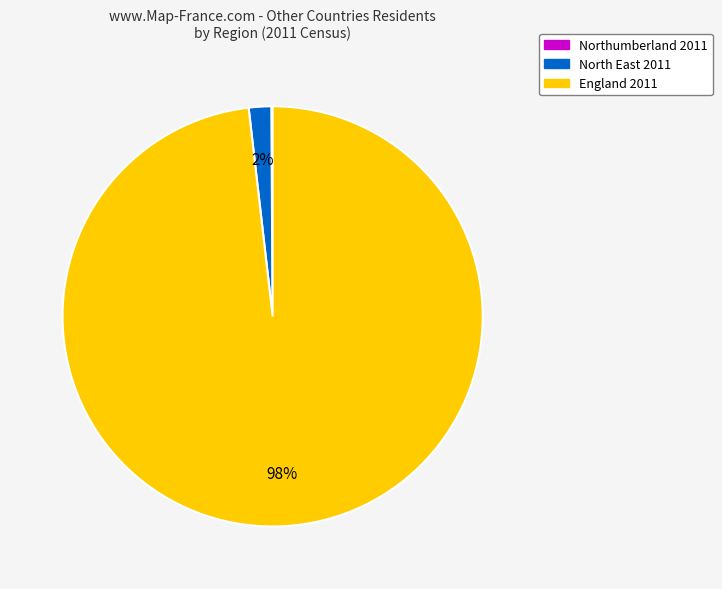

To the nearest percent, what is the difference between the largest and smallest slice percentages?

98%